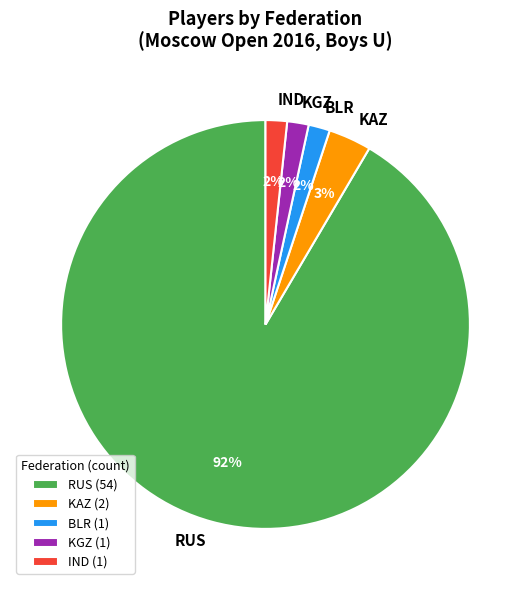

Combined, do KGZ and KAZ account for over 50%?

No